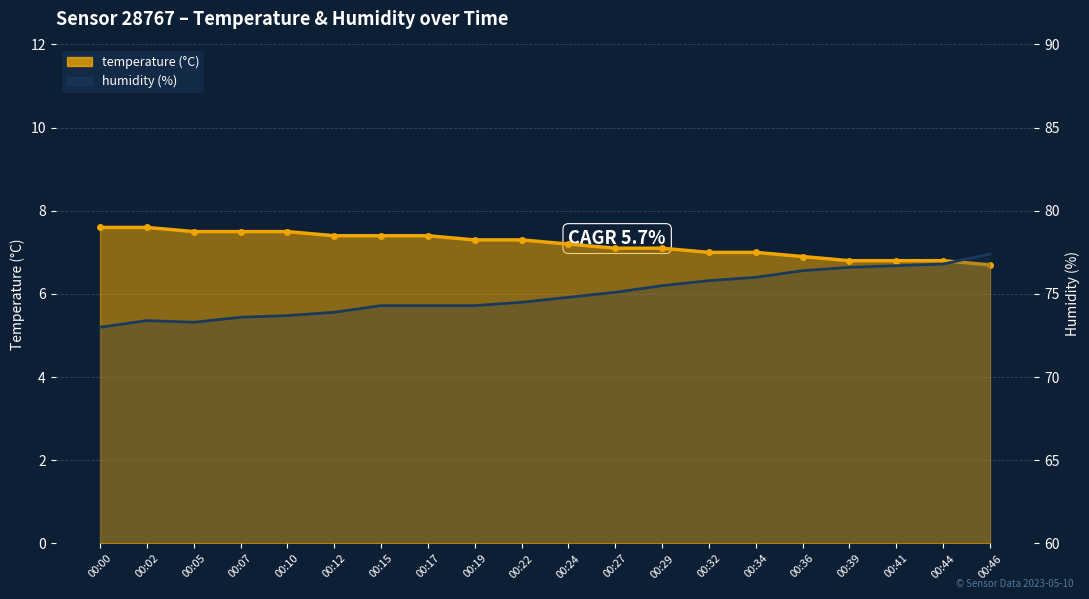

At which label is humidity closest to 75?

00:27